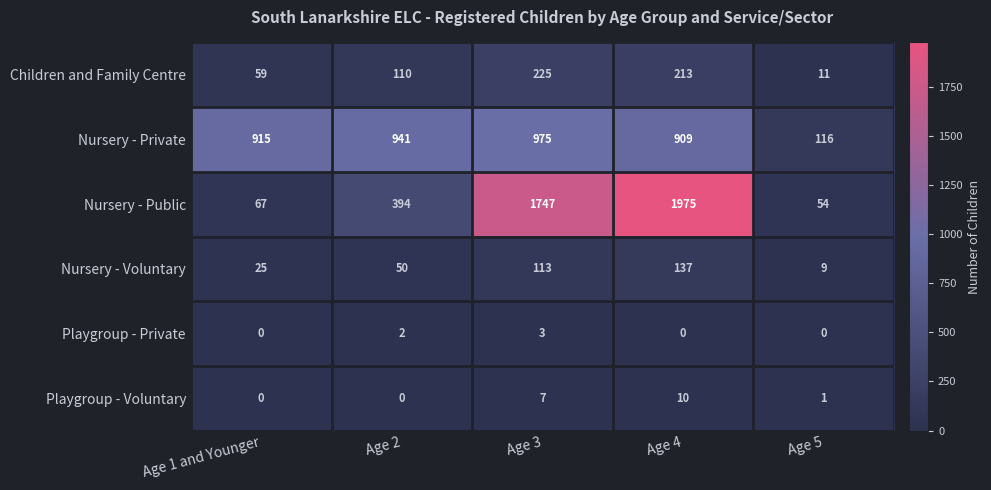

At how many categories does at least one series exceed 1862?

1